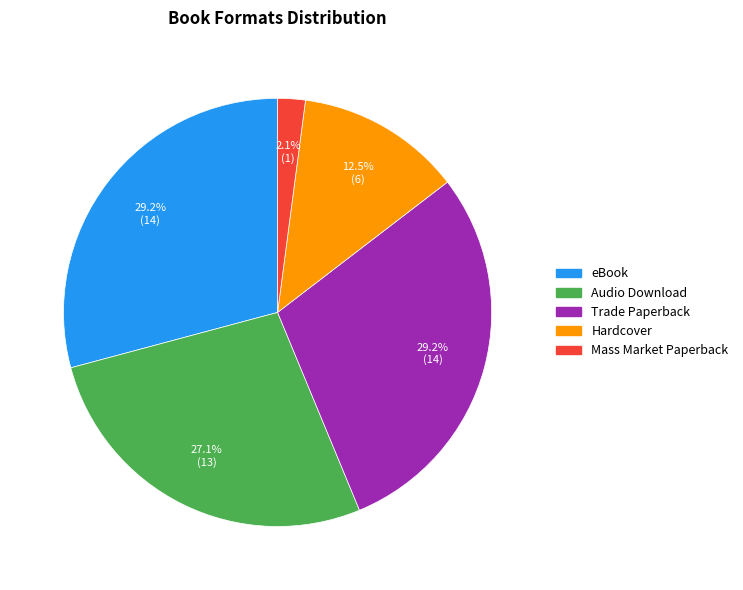

What is the total percentage of Hardcover and Mass Market Paperback?

14.6%